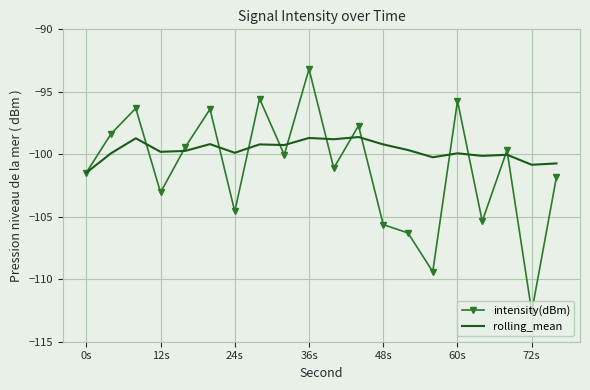

What is the maximum value shown in the chart?

-93.2